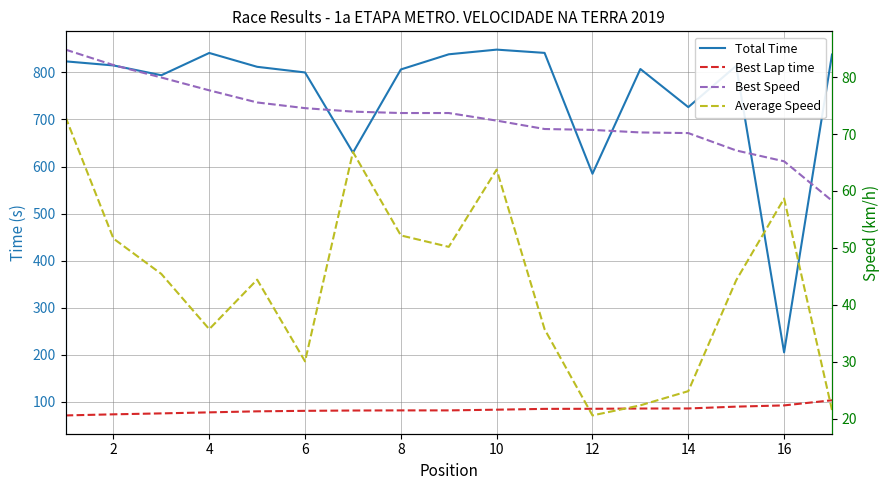

Does the chart have visible grid lines?

Yes